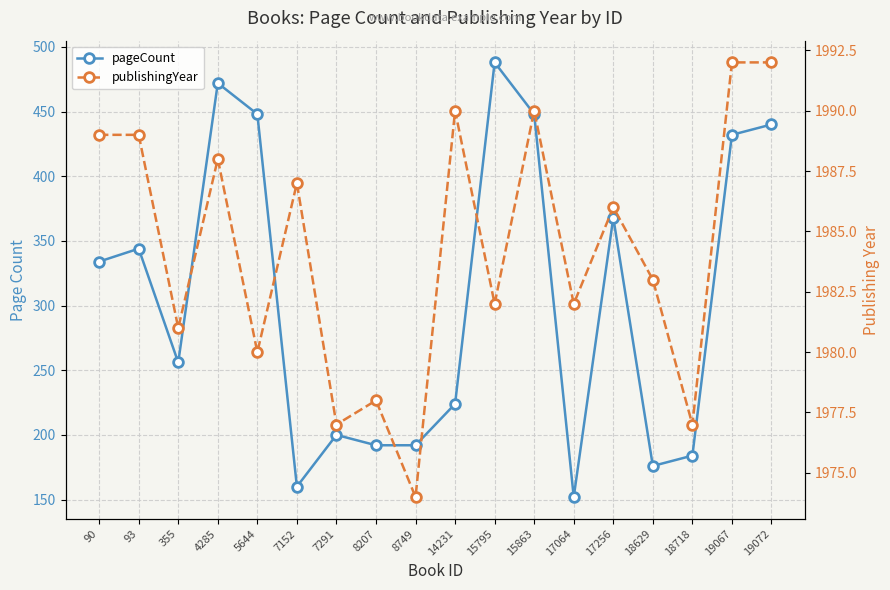

What is the value of the publishingYear point at the 5th from the left?

1980